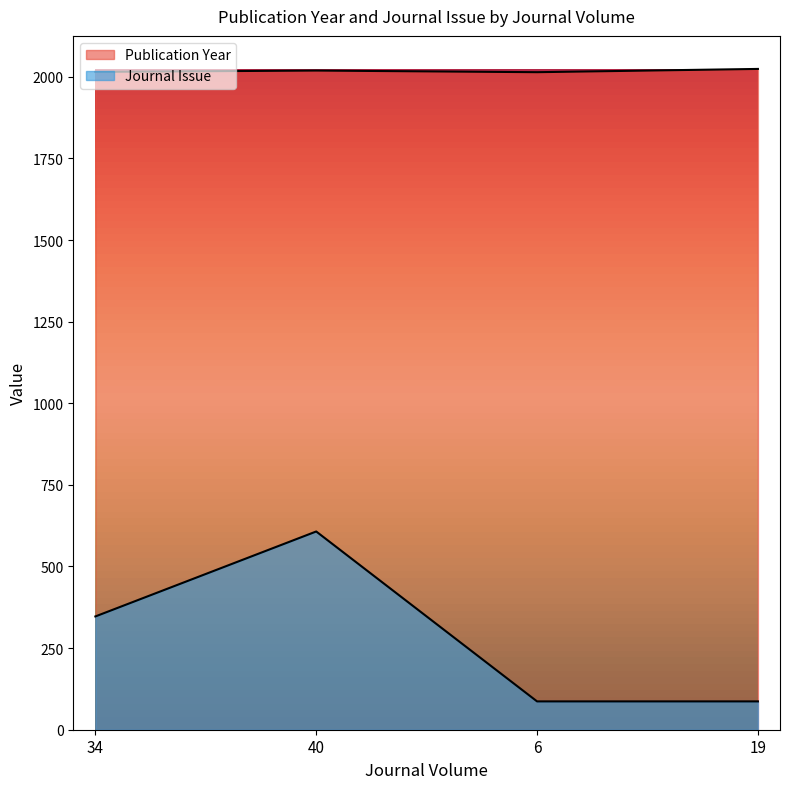

True or false: Publication Year and Journal Issue cross at least once.

False